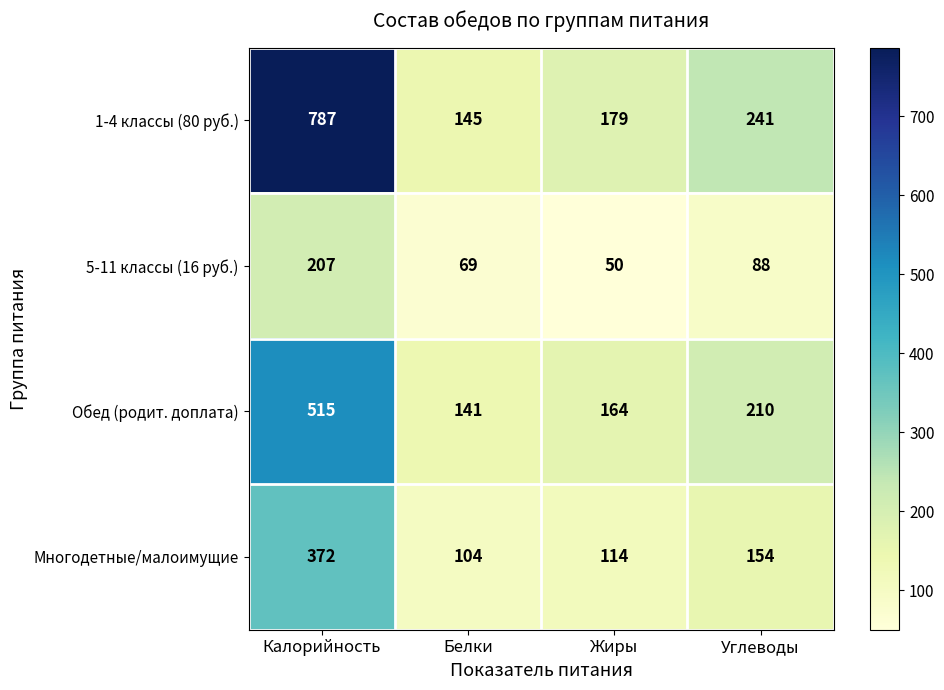

Reading right to left, list all the values displayed in this chart.

1-4 классы (80 руб.): Углеводы=241	Жиры=179	Белки=145	Калорийность=787
5-11 классы (16 руб.): Углеводы=88	Жиры=50	Белки=69	Калорийность=207
Обед (родит. доплата): Углеводы=210	Жиры=164	Белки=141	Калорийность=515
Многодетные/малоимущие: Углеводы=154	Жиры=114	Белки=104	Калорийность=372